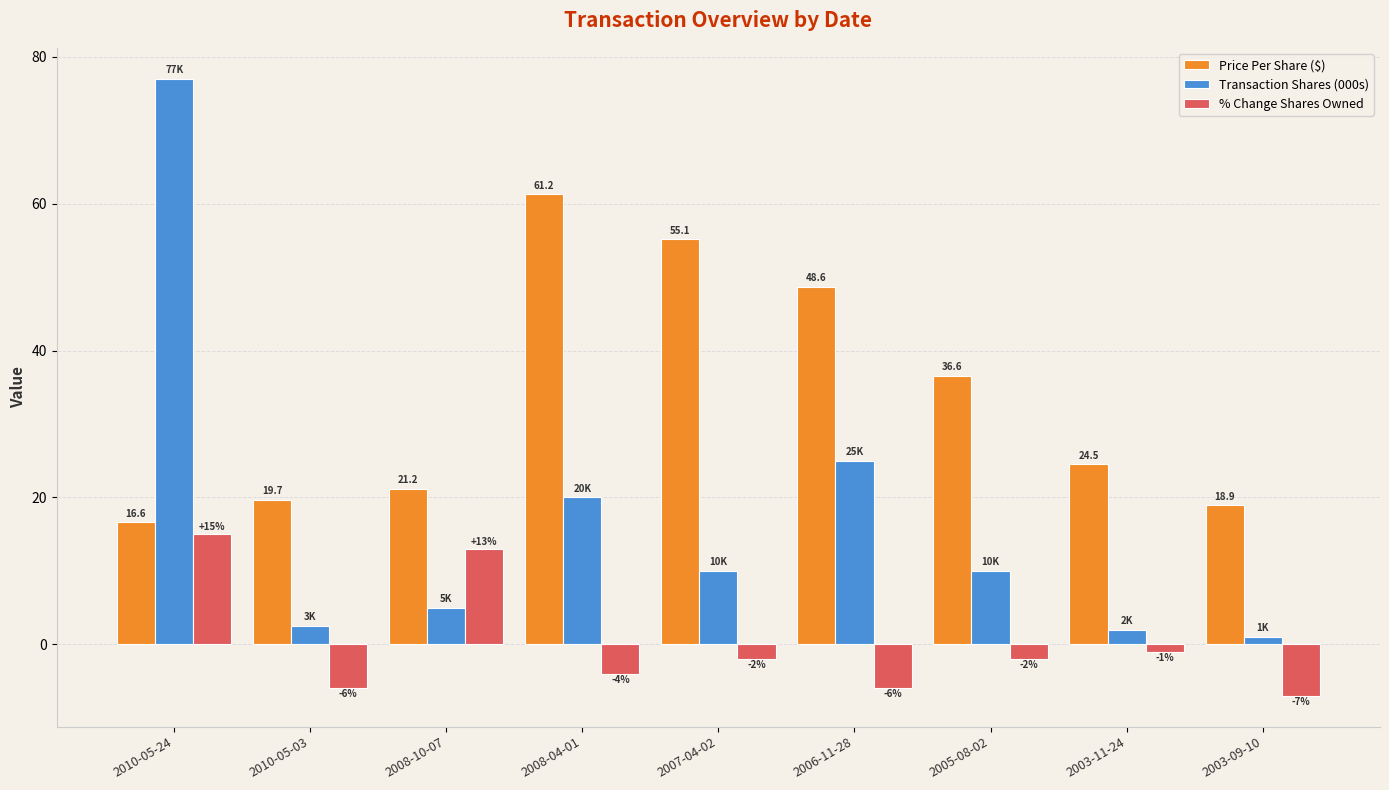

At which label does Price Per Share ($) reach its peak?

2008-04-01